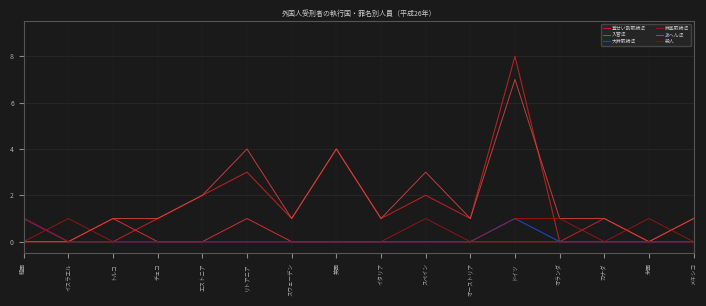

What is the greatest value displayed?

8